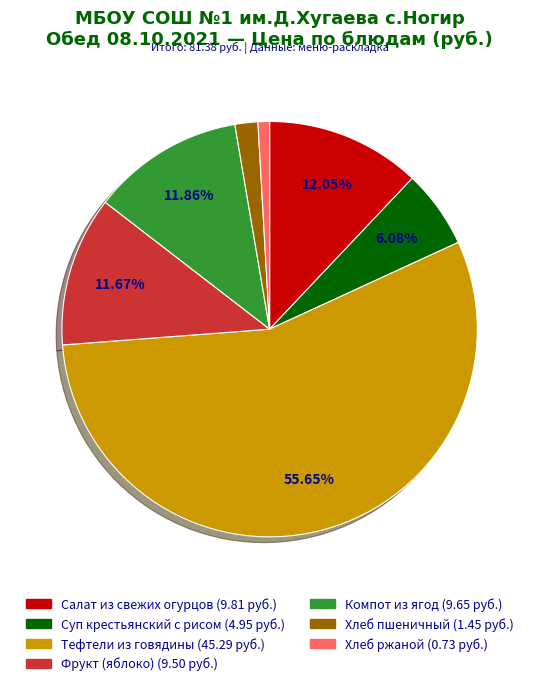

To the nearest percent, what is the difference between the largest and smallest slice percentages?

55%